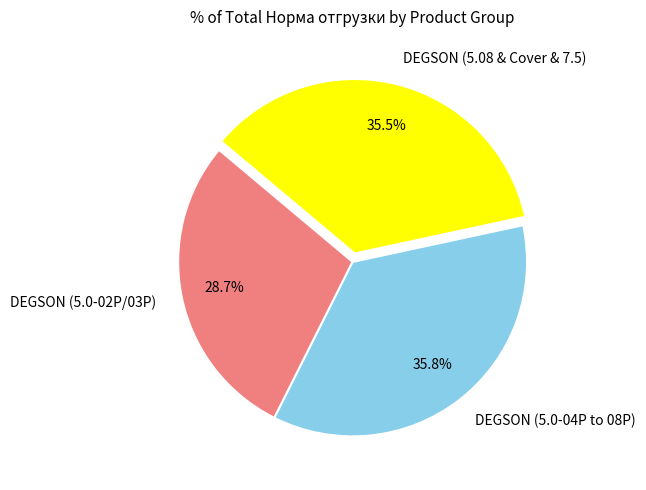

Combined, do DEGSON (5.0-04P to 08P) and DEGSON (5.08 & Cover & 7.5) account for over 50%?

Yes